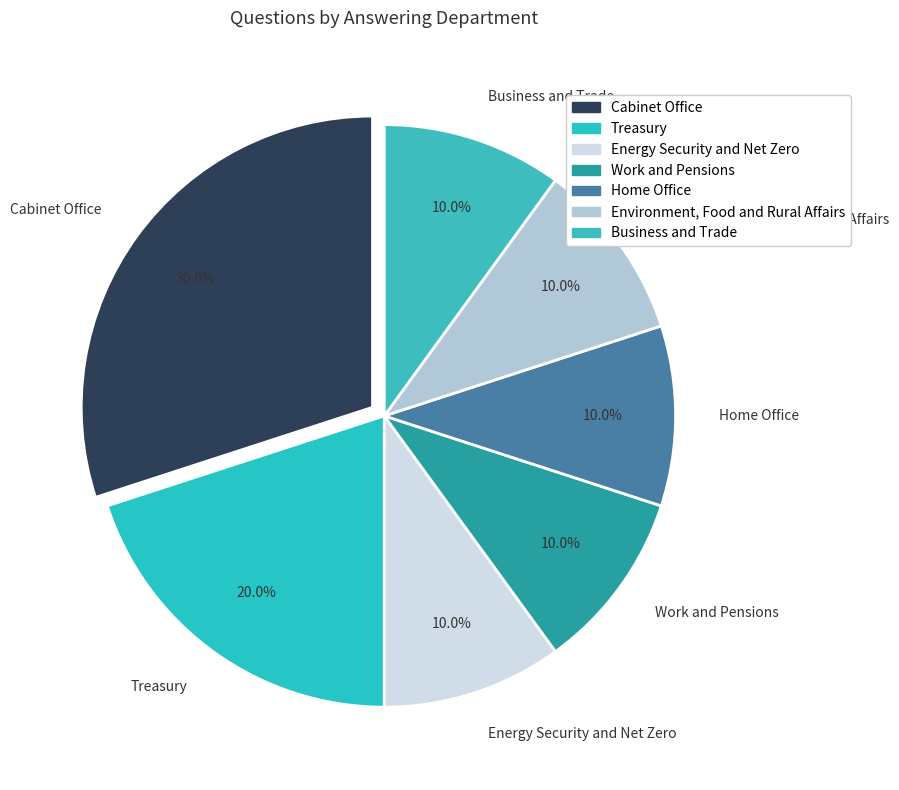

To the nearest percent, what is the difference between the largest and smallest slice percentages?

20%